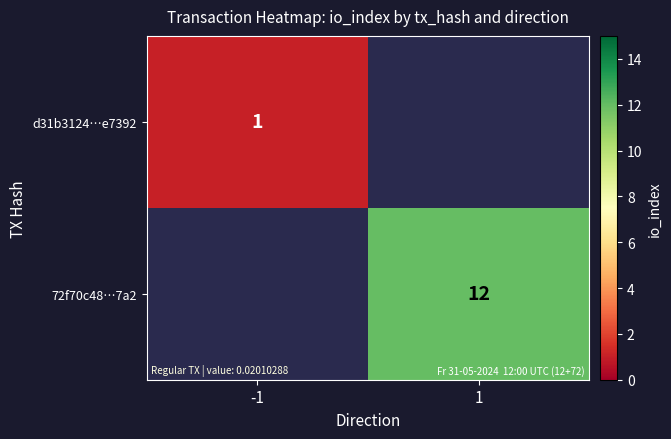

Is it true that 72f70c48…7a2 equals 16 at 1?

False